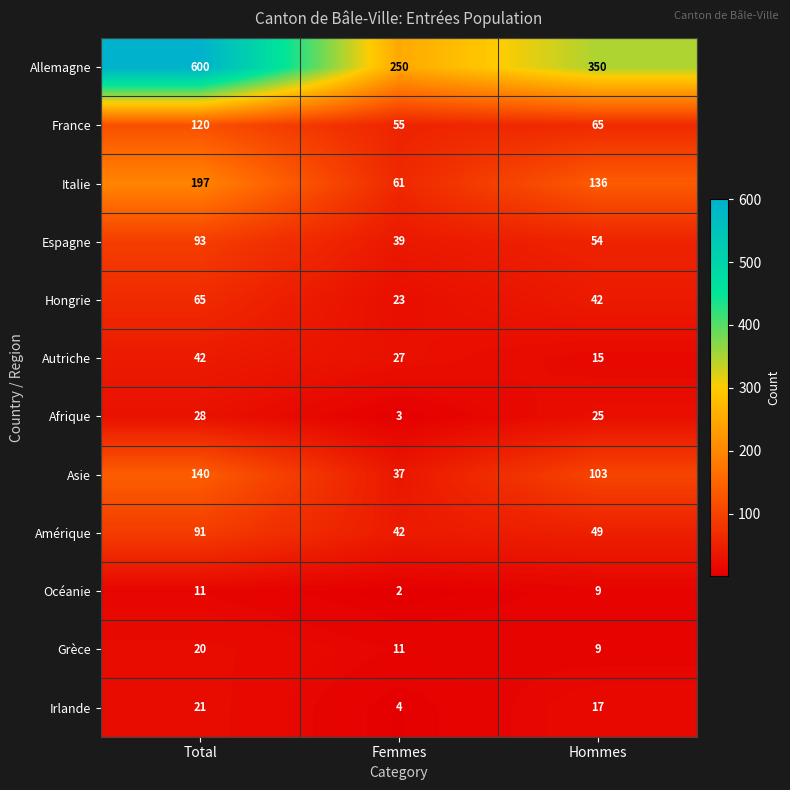

At how many categories does at least one series exceed 46?

3